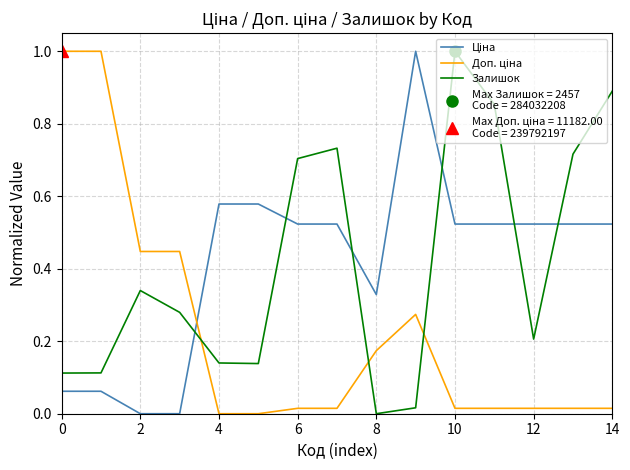

True or false: Залишок has a value of 0.9 at 14.

True